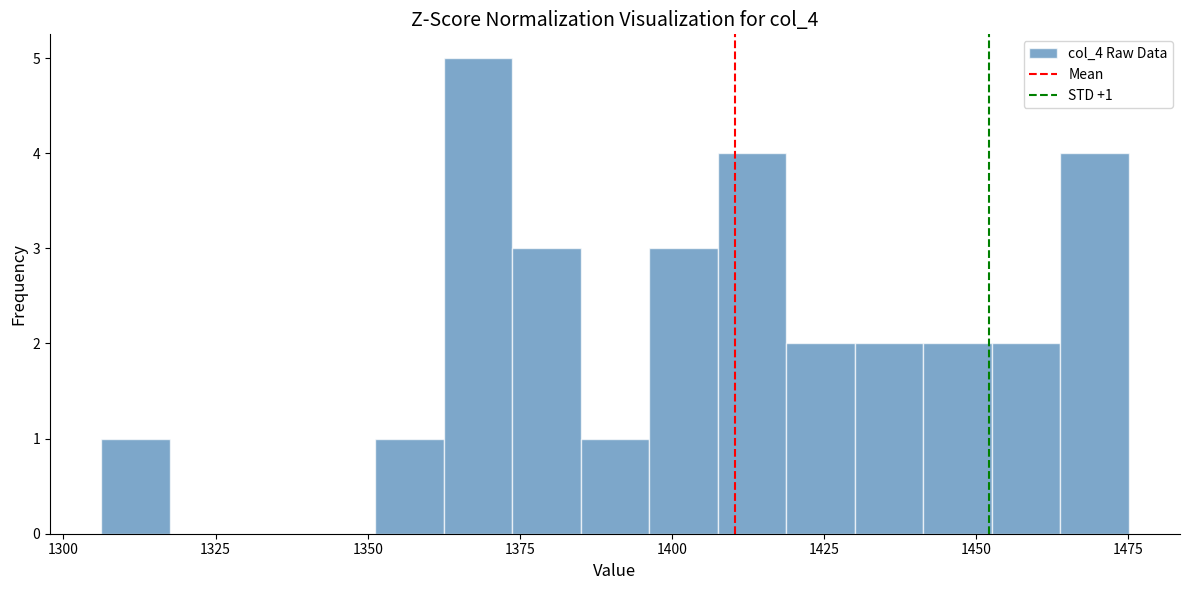

Around what value on the x-axis is the tallest bar? Give the approximate position of its centre, as read against the axis.

1370